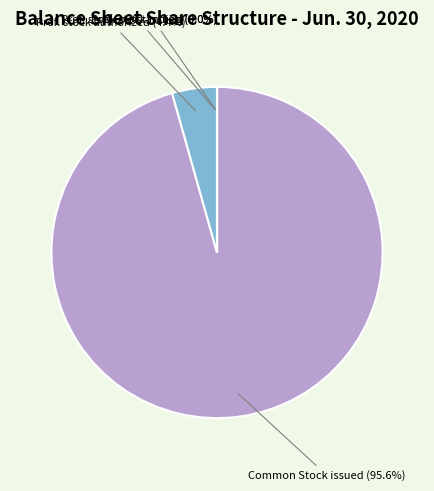

Is there any slice that represents more than half of the pie?

Yes